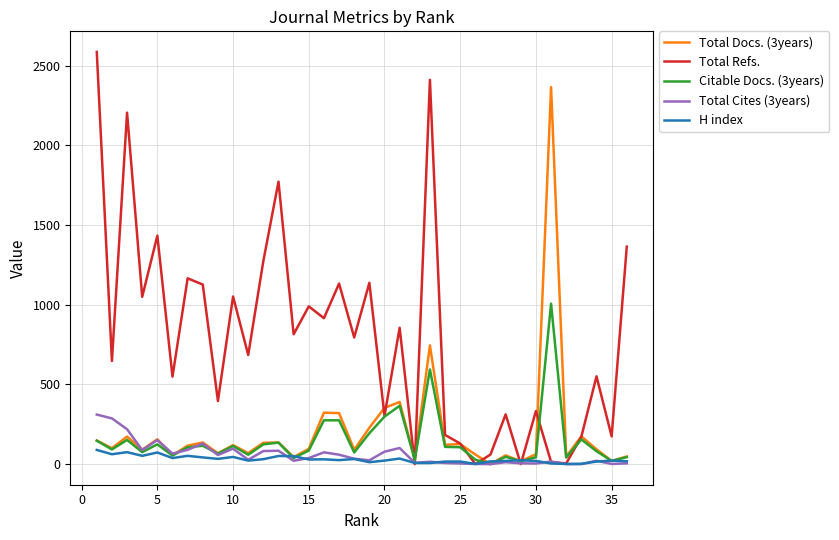

What is the difference between the second highest and second lowest values in the Citable Docs. (3years) series?

576